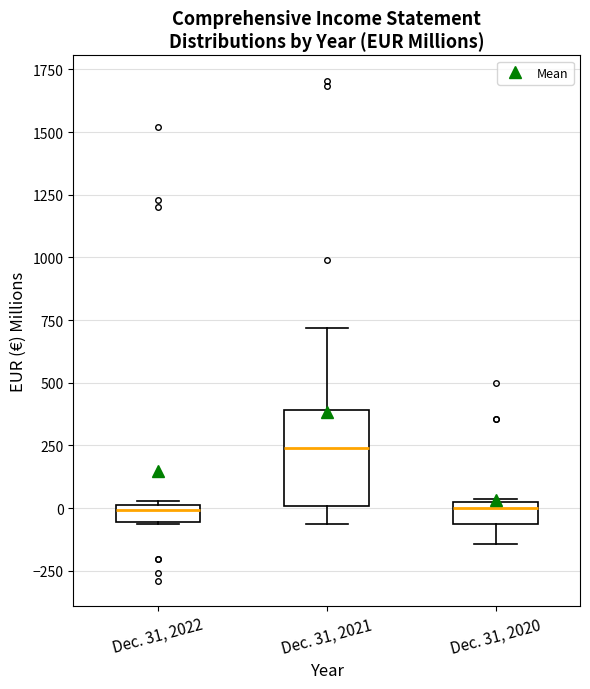

Comparing the boxes themselves (not the whiskers), which one is the tallest?

Dec. 31, 2021